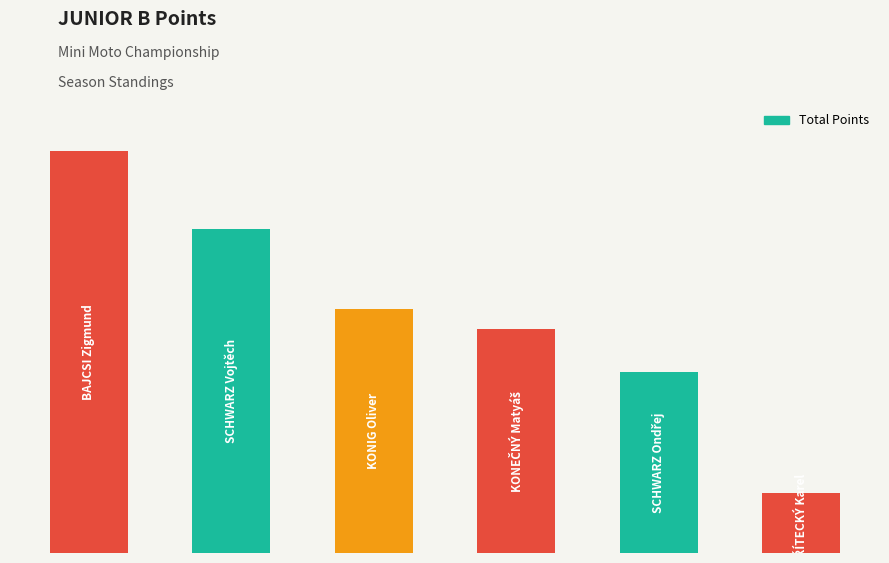

Where is the data nearest to the value 80?

3